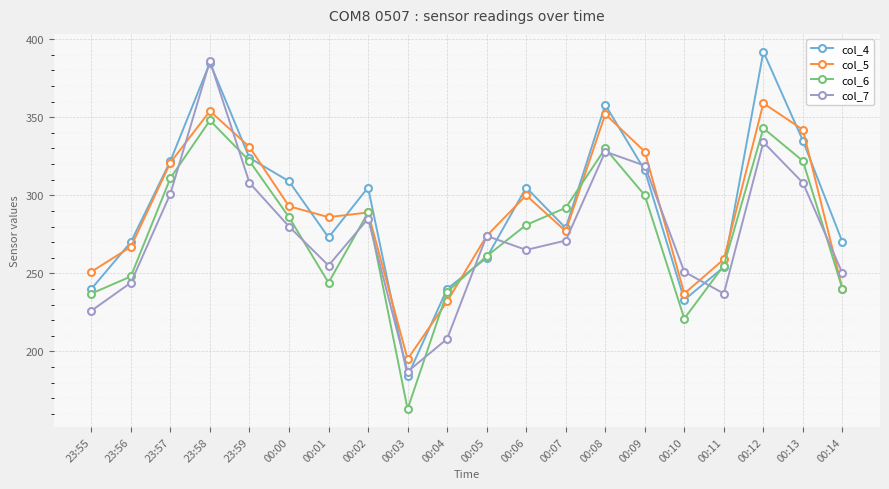

At which category does col_7 reach its first local valley?

00:01